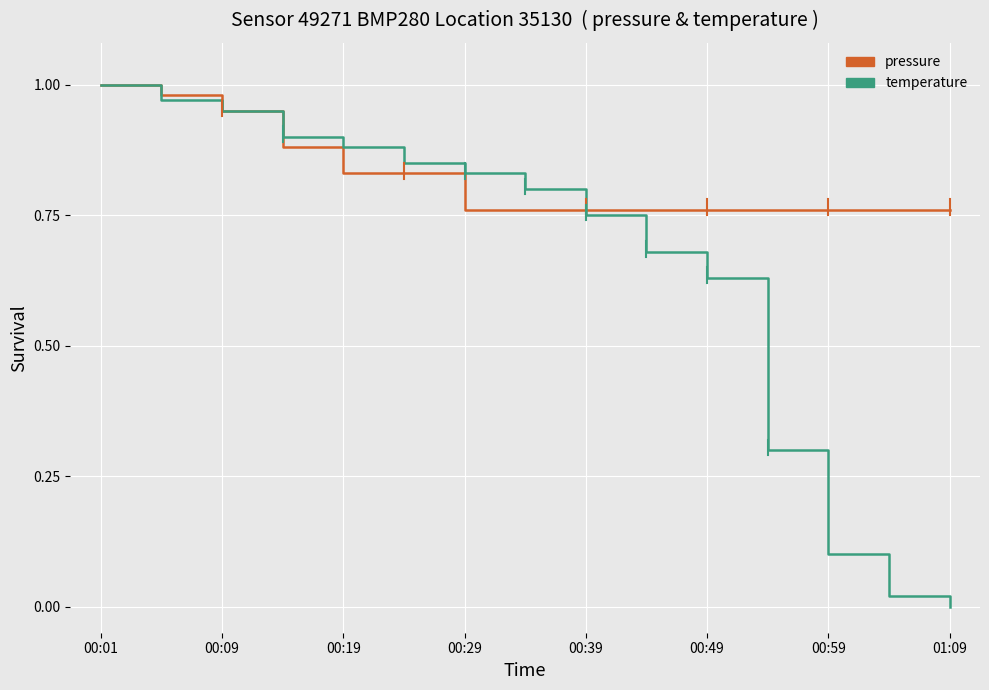

List the series in order of their overall mean, lowest first.

temperature, pressure